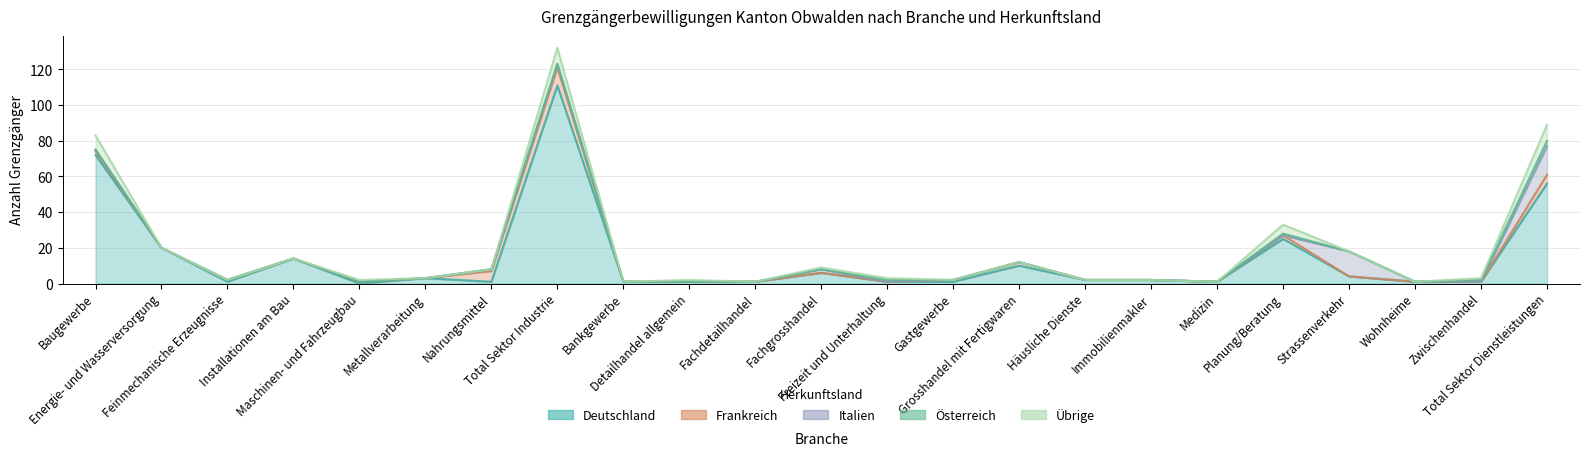

At how many categories does at least one series exceed 106?

1